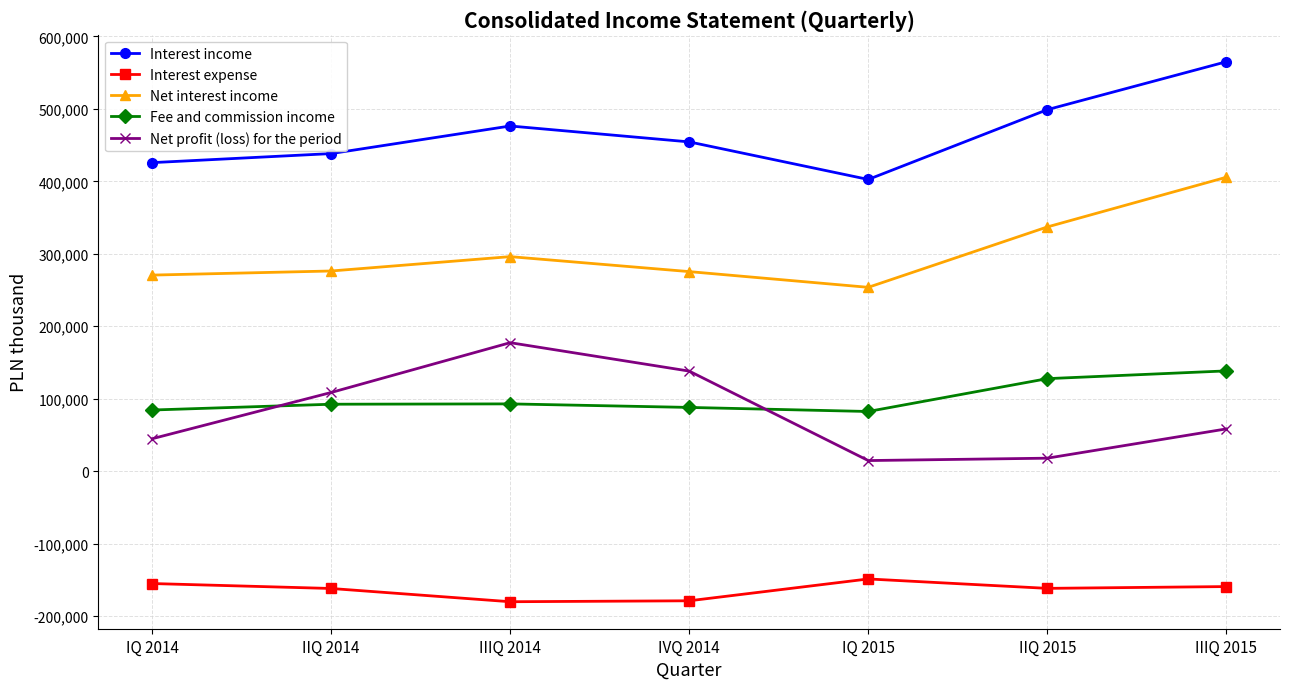

What position from the right is IQ 2015?

3